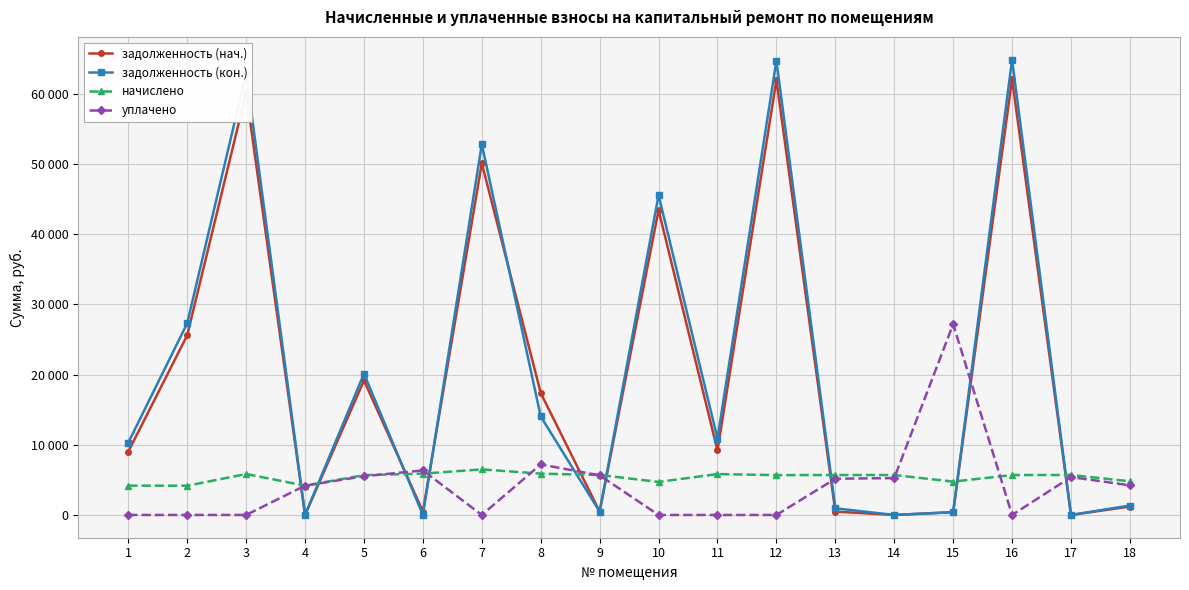

Where is задолженность (кон.) nearest to the value 32441?

2